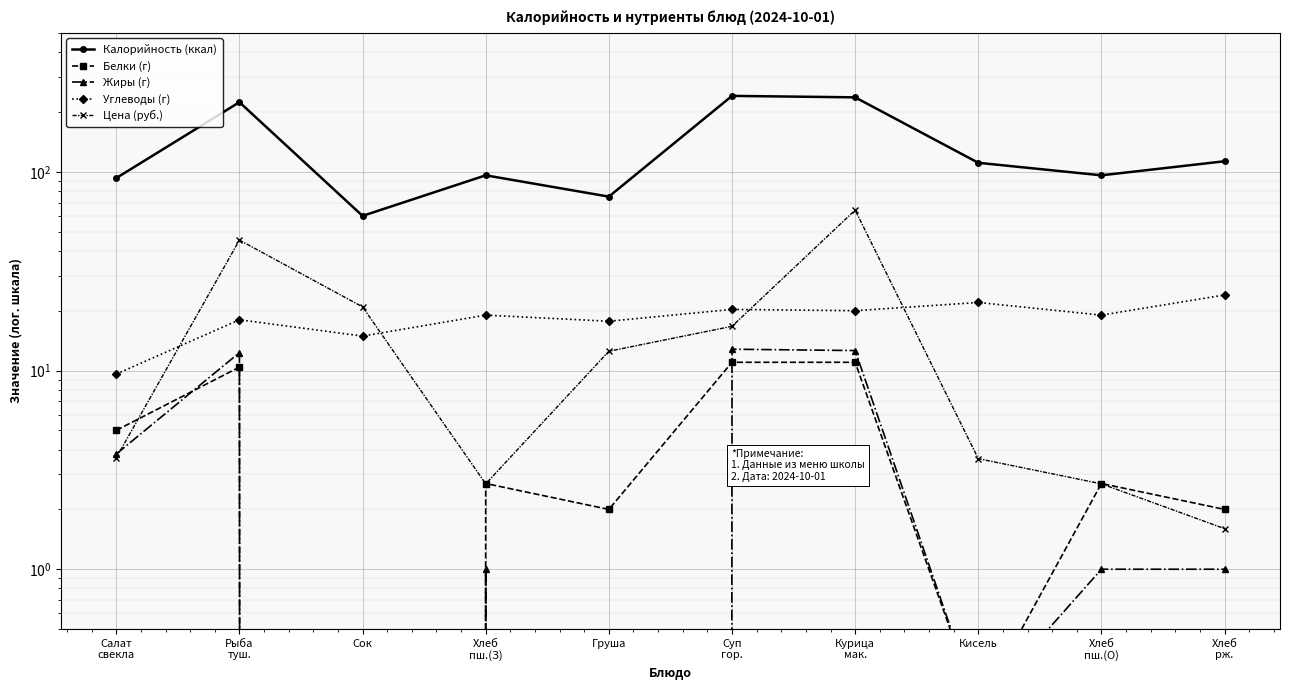

What is the label of the 10th point from the left?

Хлеб
рж.